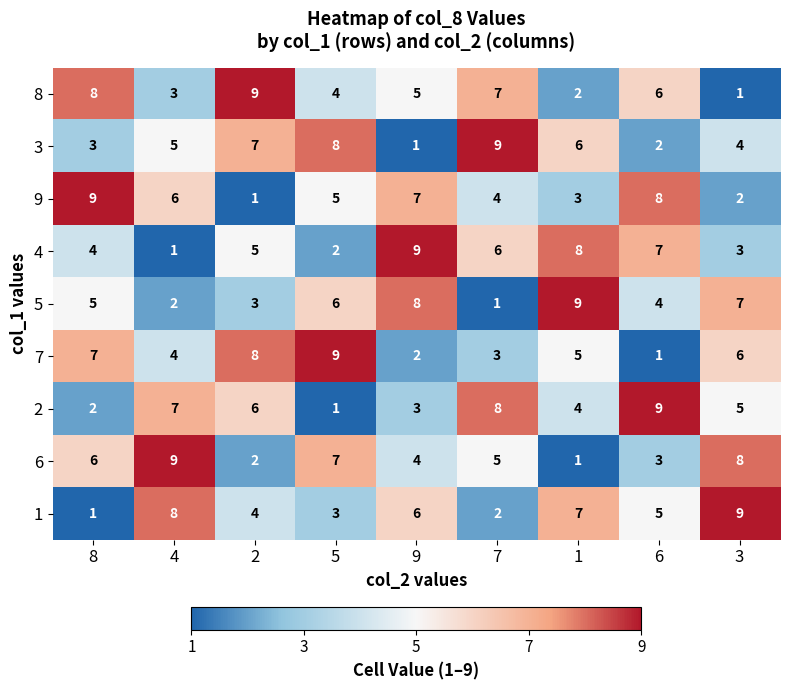

The 5 series shows 14 at 1. True or false?

False